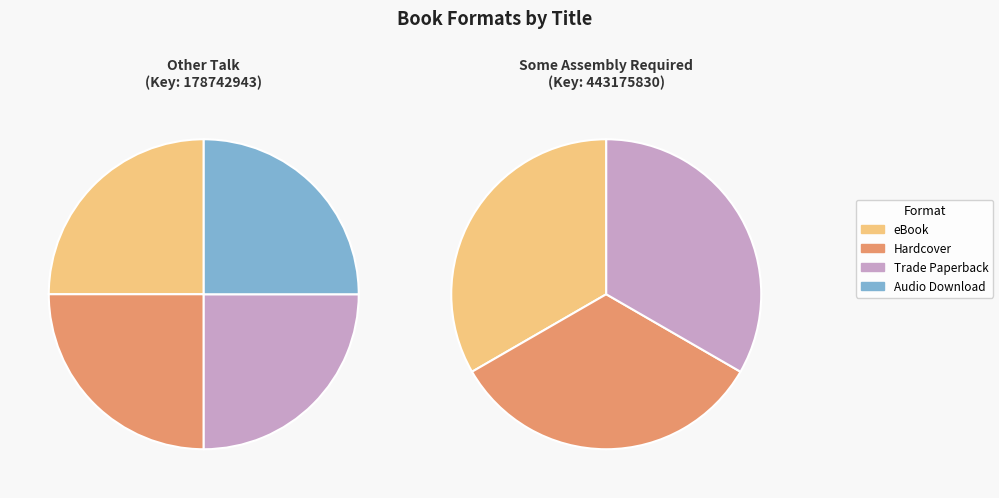

To the nearest percent, what percentage of the pie is Hardcover?

33%